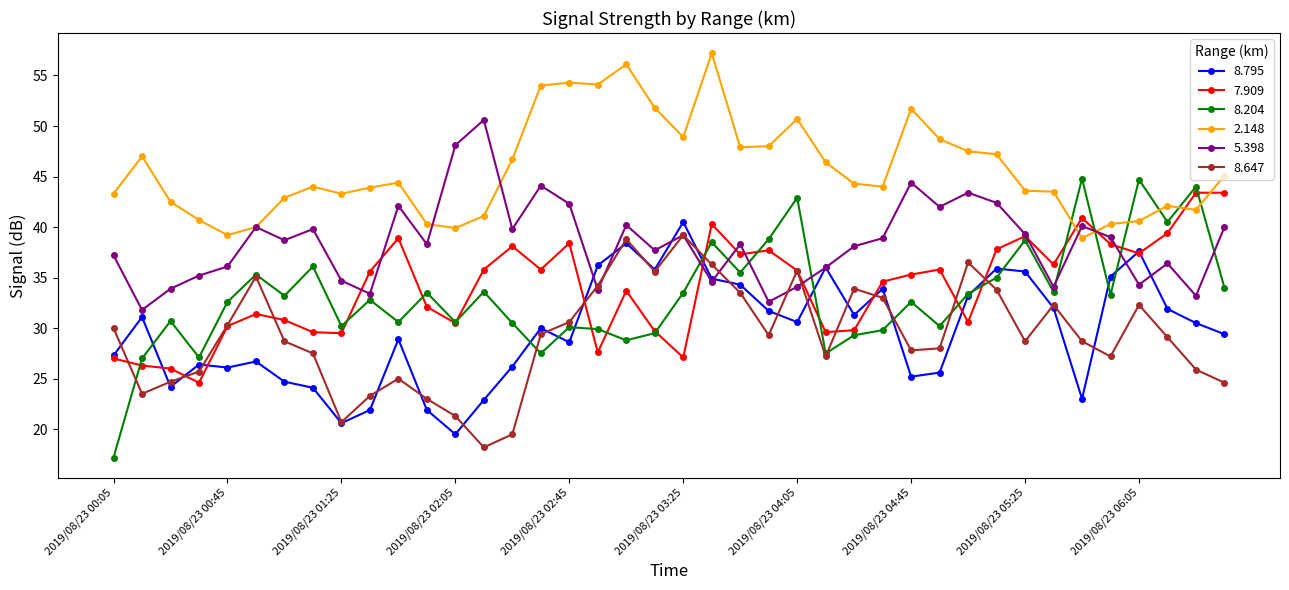

What is the value of the 8.795 point at the 23rd from the left?

34.3